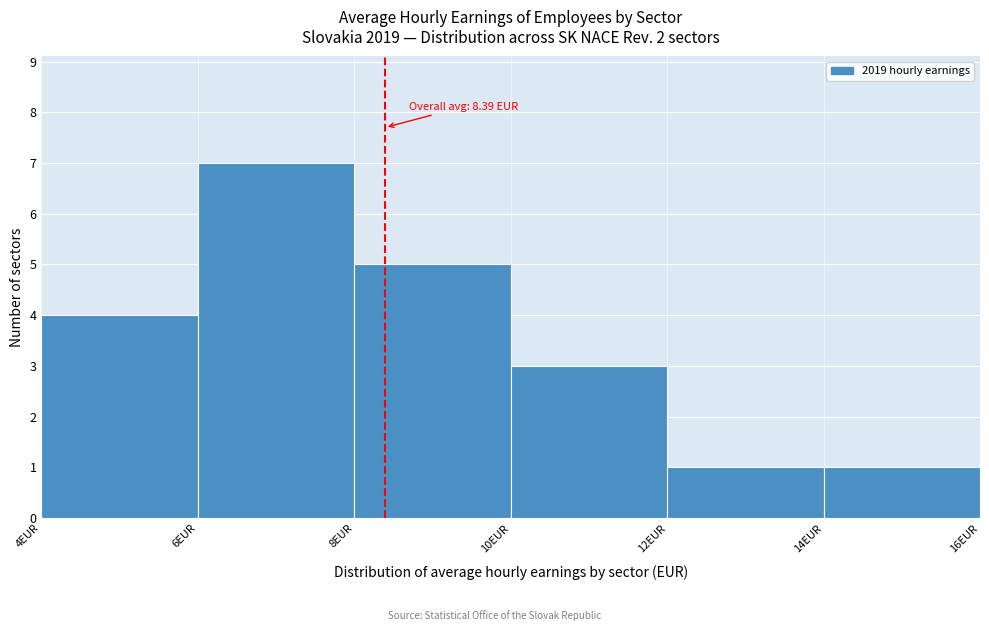

Over which range of the x-axis is the bar tallest?

6 to 8